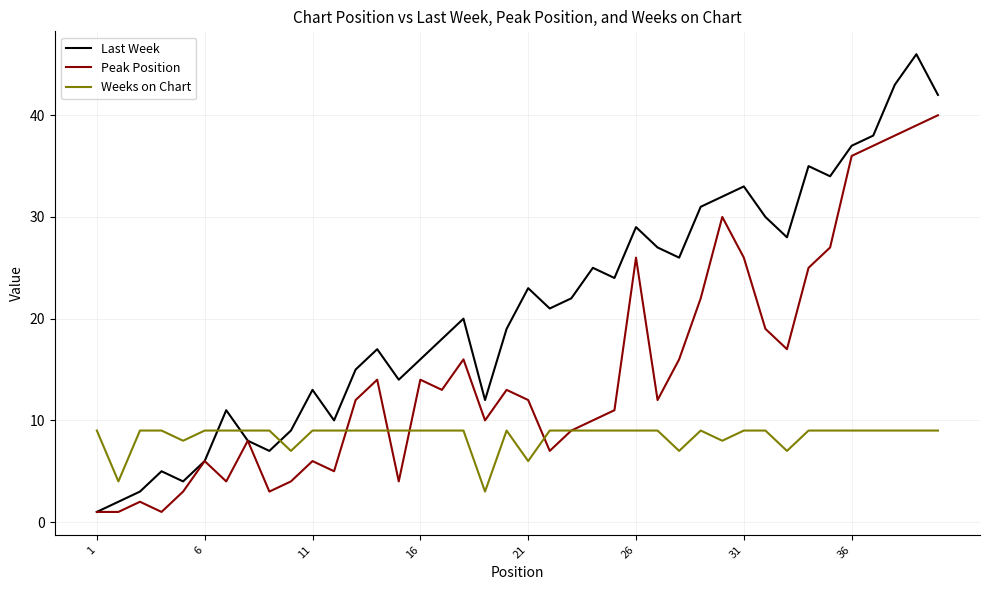

What is the maximum value for Last Week?

46